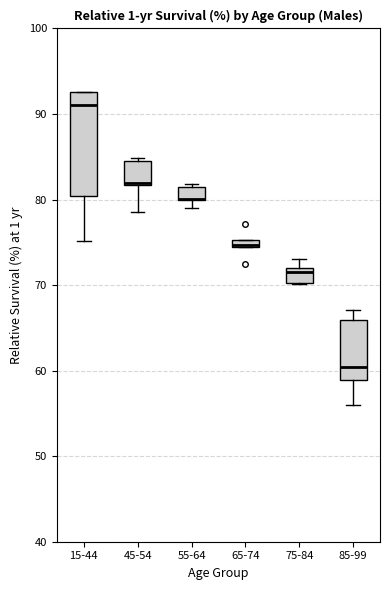

Where is the lower edge of the box for 65-74 on the y-axis? The values are not printed on the chart, so give them approximately, as read against the axis.

74